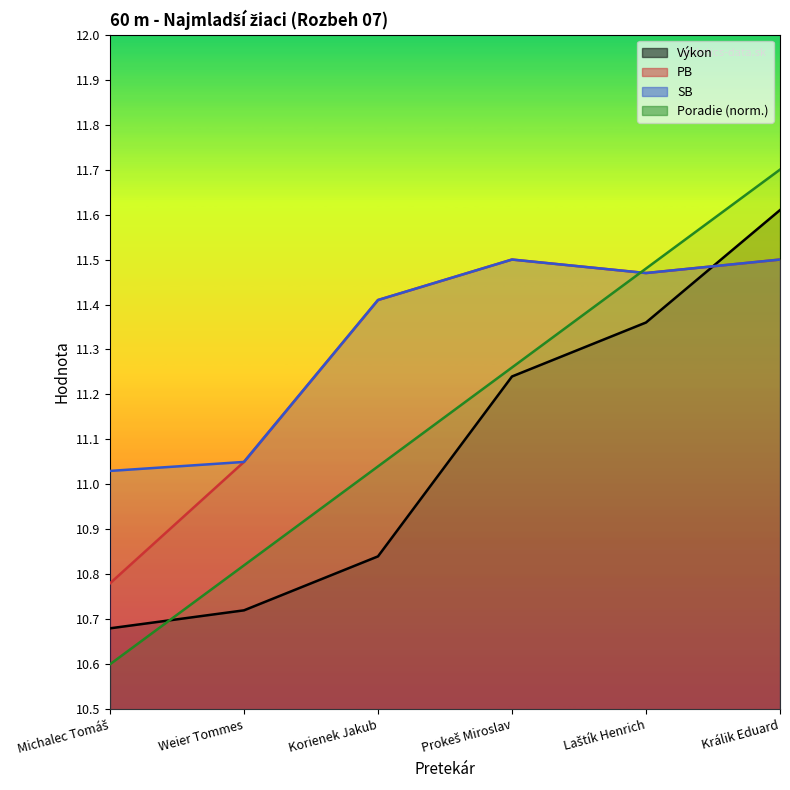

Where is Výkon nearest to the value 11?

Korienek Jakub